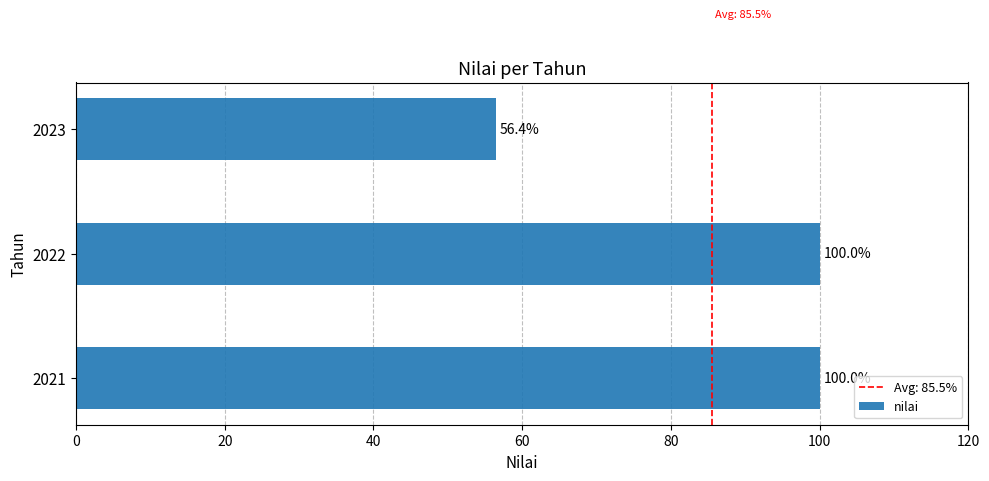

Does the chart contain stacked bars?

No